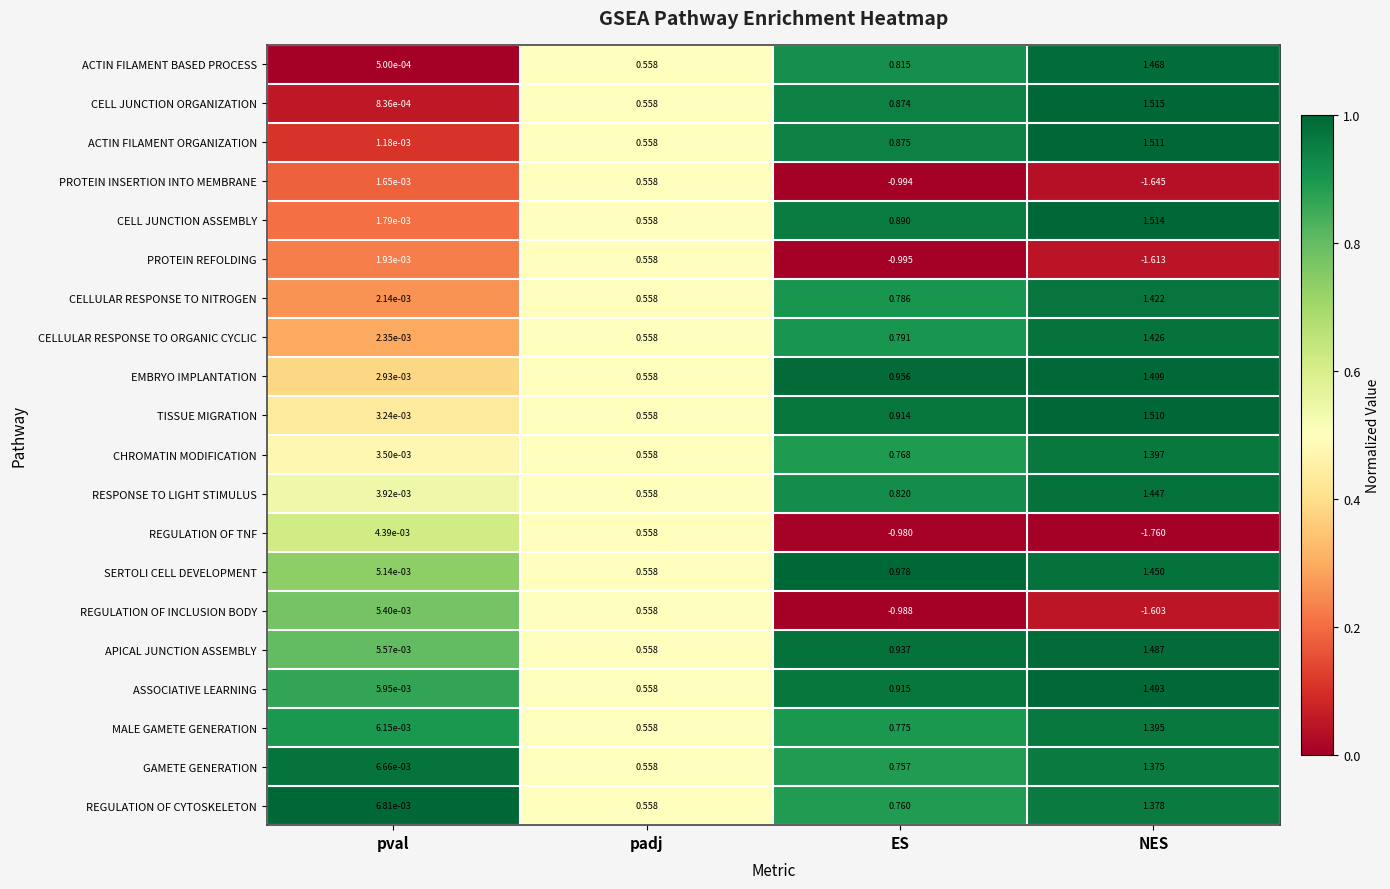

At how many categories does at least one series exceed 0?

4